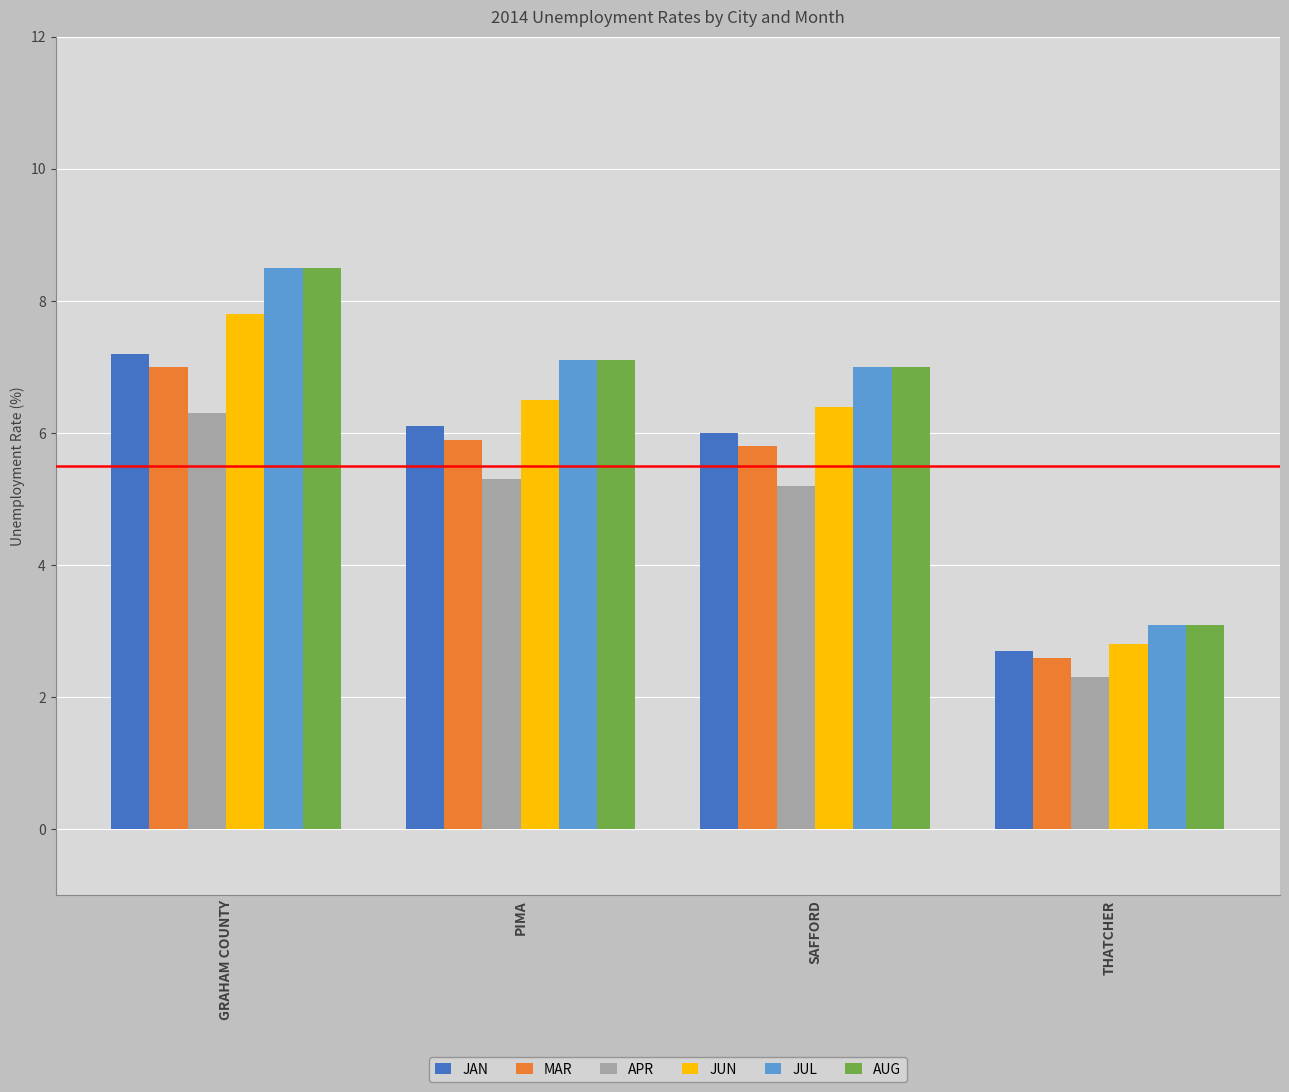

At which label does JUL first exceed 7?

GRAHAM COUNTY